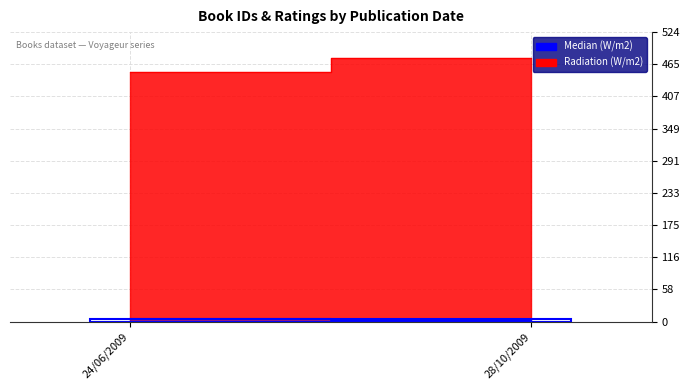

Rank the series at 24/06/2009 from lowest to highest value.

Median (W/m2), Radiation (W/m2)